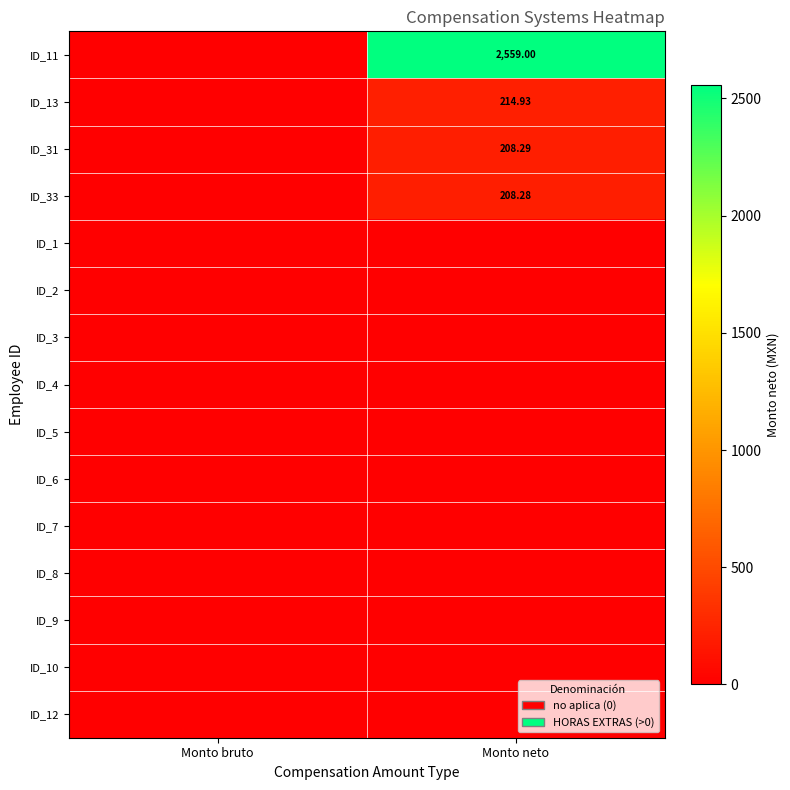

What is the greatest value displayed?

2559.0